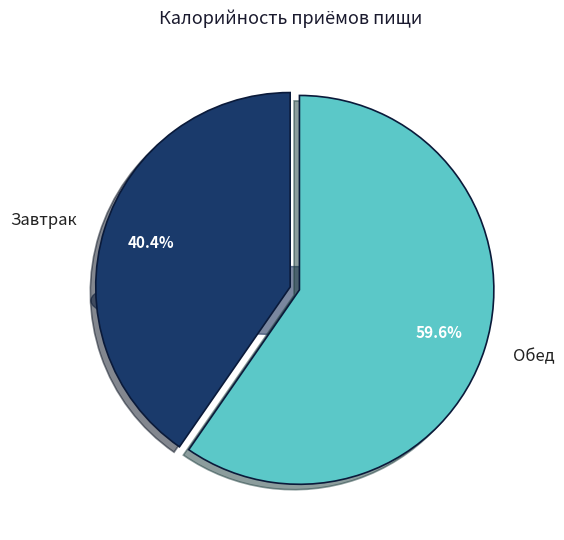

Do Завтрак and Обед together represent more than half of the pie?

Yes